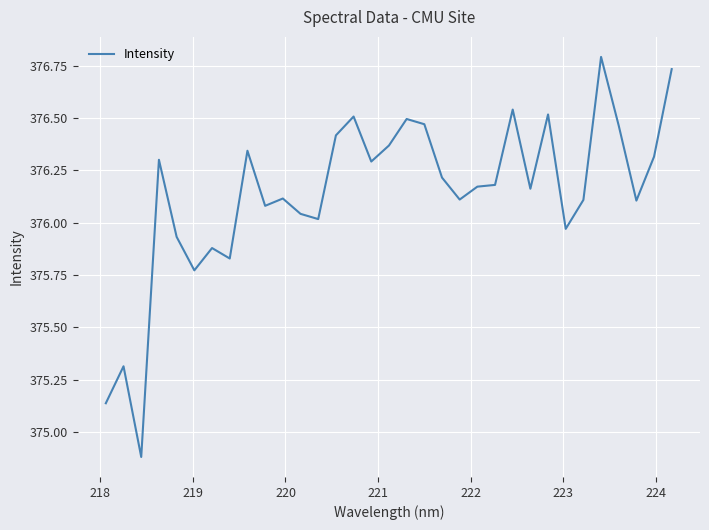

What is the maximum value shown in the chart?

376.8